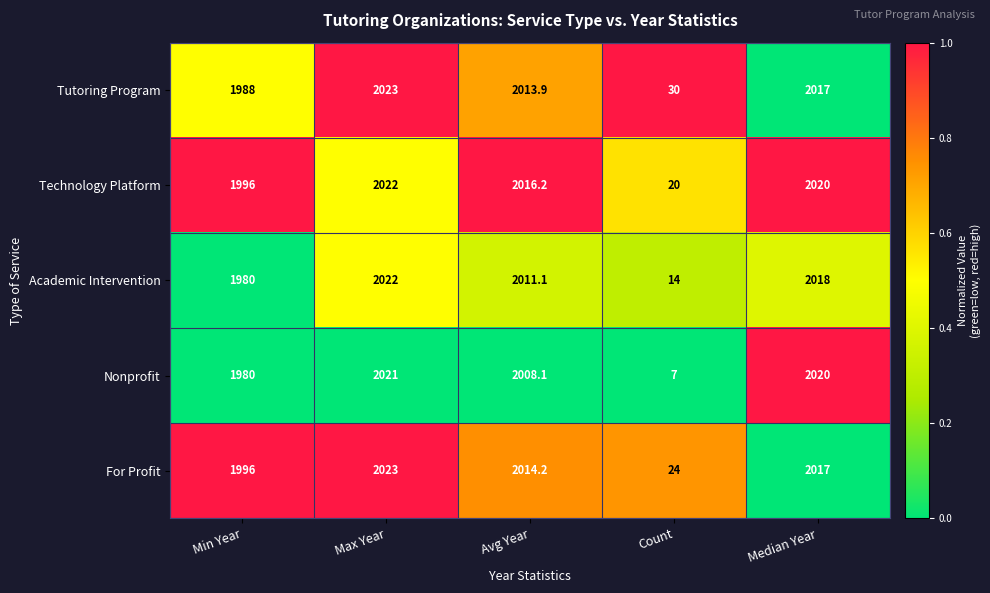

True or false: For Profit has a value of 1996.0 at Min Year.

True